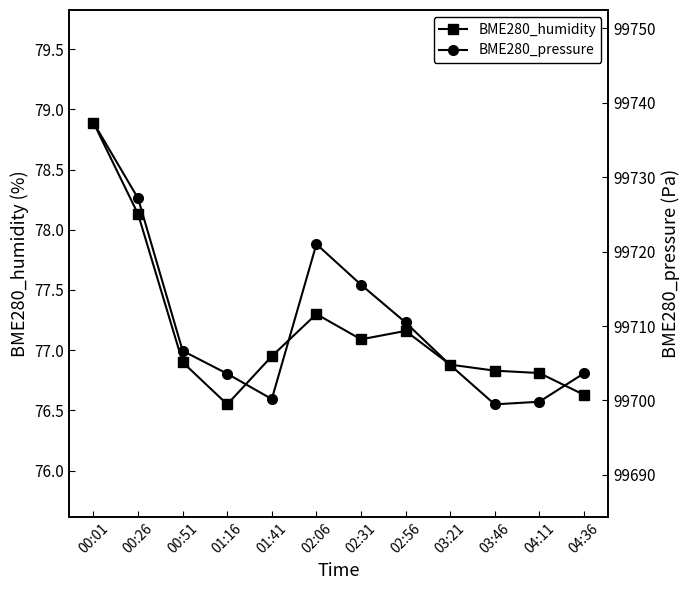

Which has a higher value, 02:06 or 03:21?

02:06